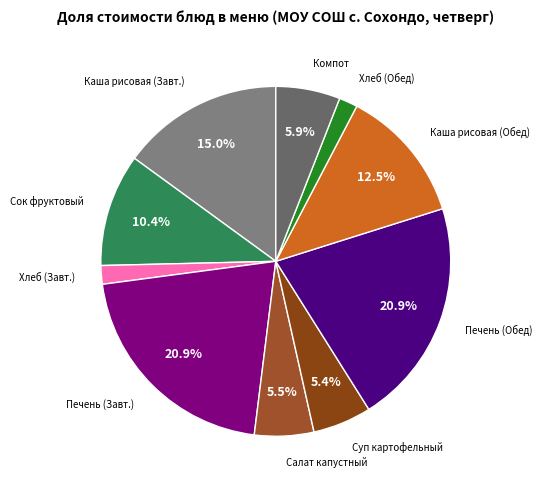

Which slice is the largest?

Печень тушенная (Завтрак)